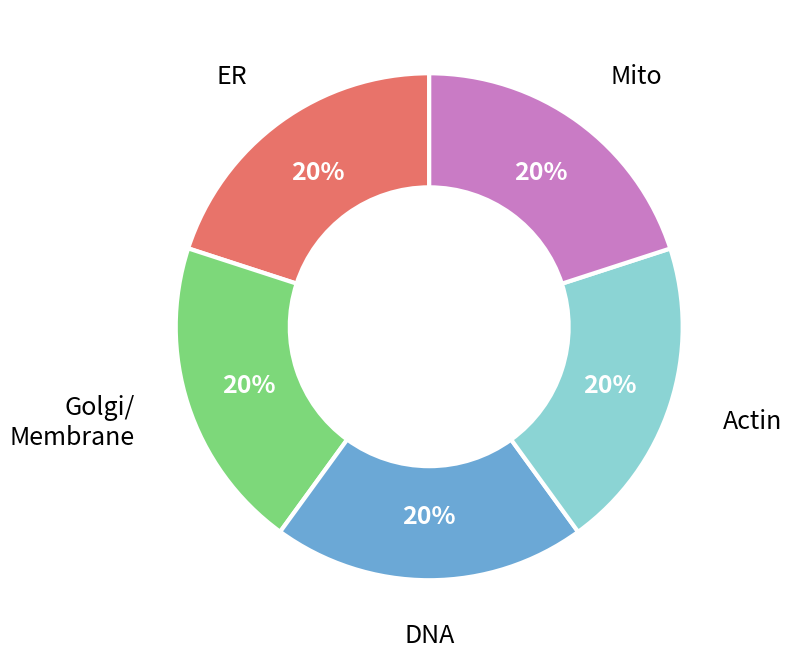

Is there a majority slice in this chart?

No